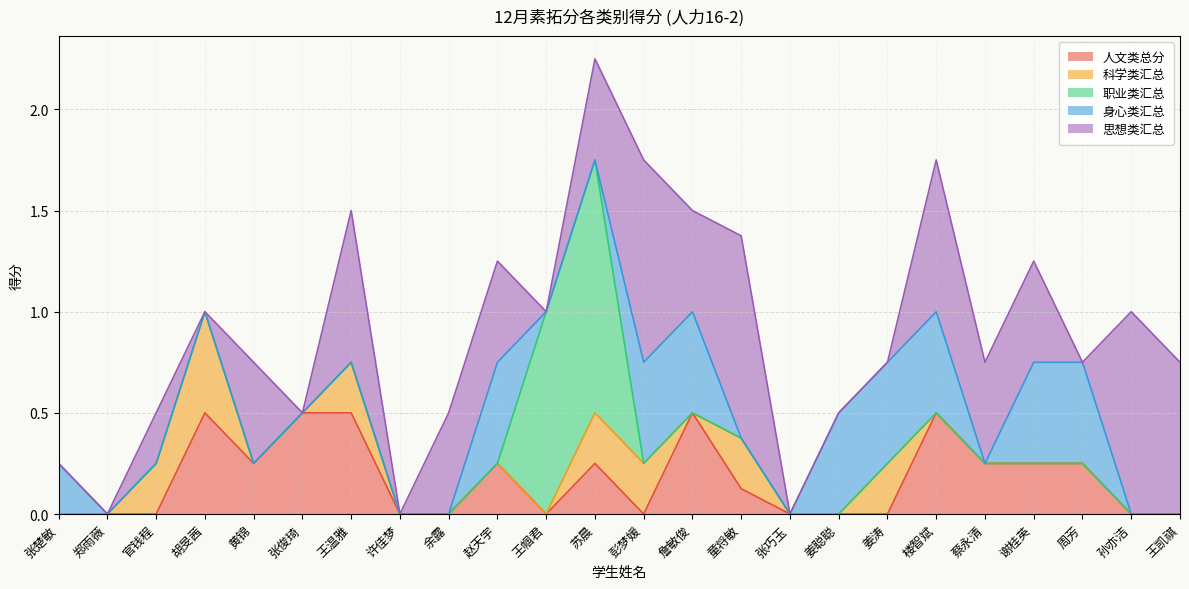

Does the chart display data point markers on the line(s)?

No